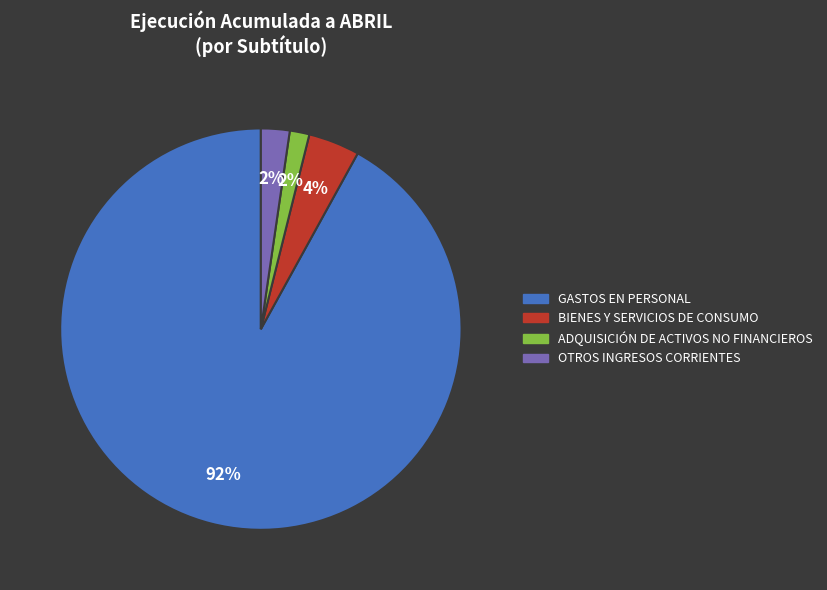

To the nearest percent, what portion does ADQUISICIÓN DE ACTIVOS NO FINANCIEROS represent?

2%